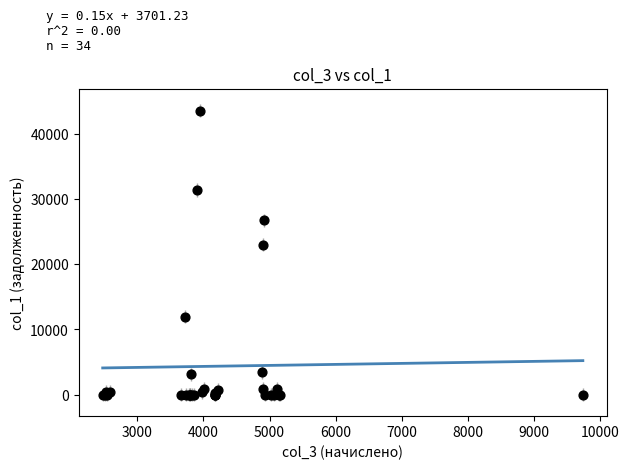

What Y value in the scatter plot is closest to 21805?

23017.0